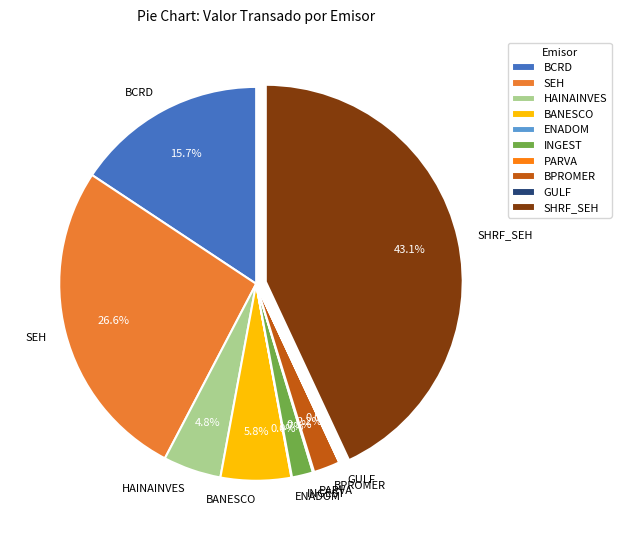

Which has a higher value, SEH or BPROMER?

SEH